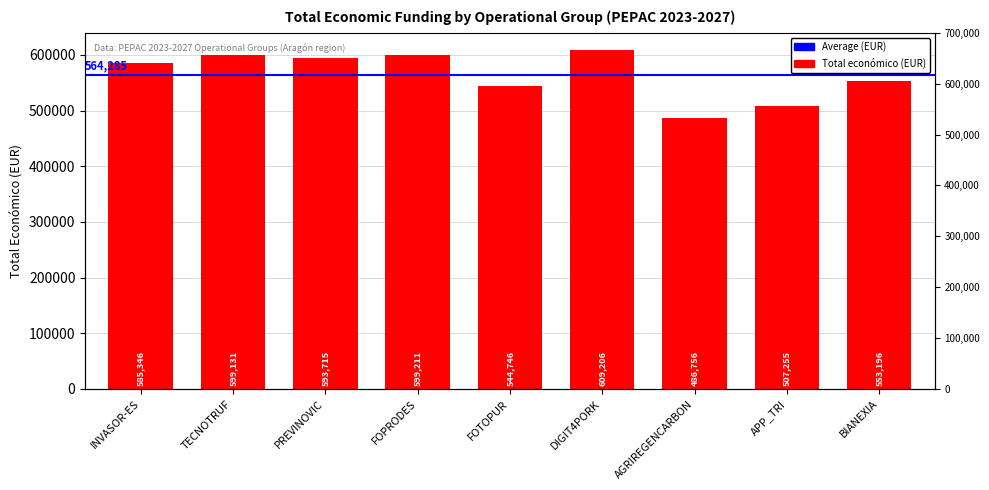

What is the label of the 5th bar from the left?

FOTOPUR